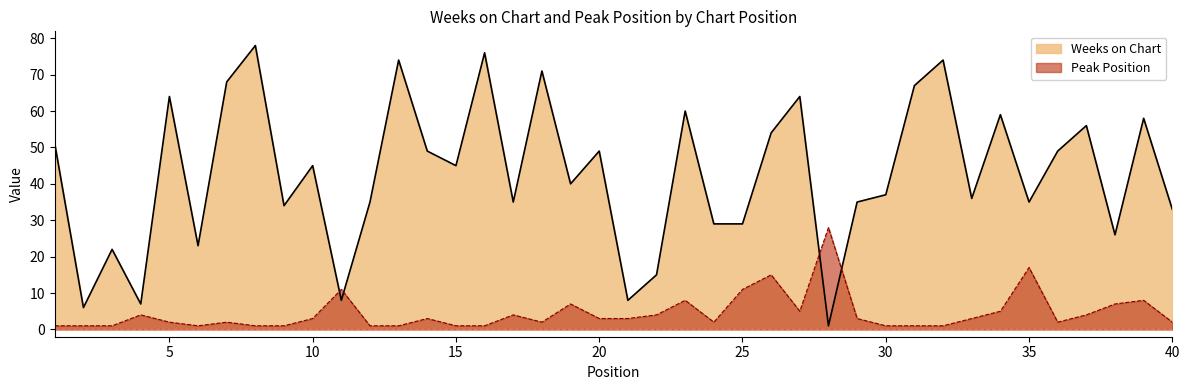

What is the value of the Peak Position point at the 16th from the left?

1